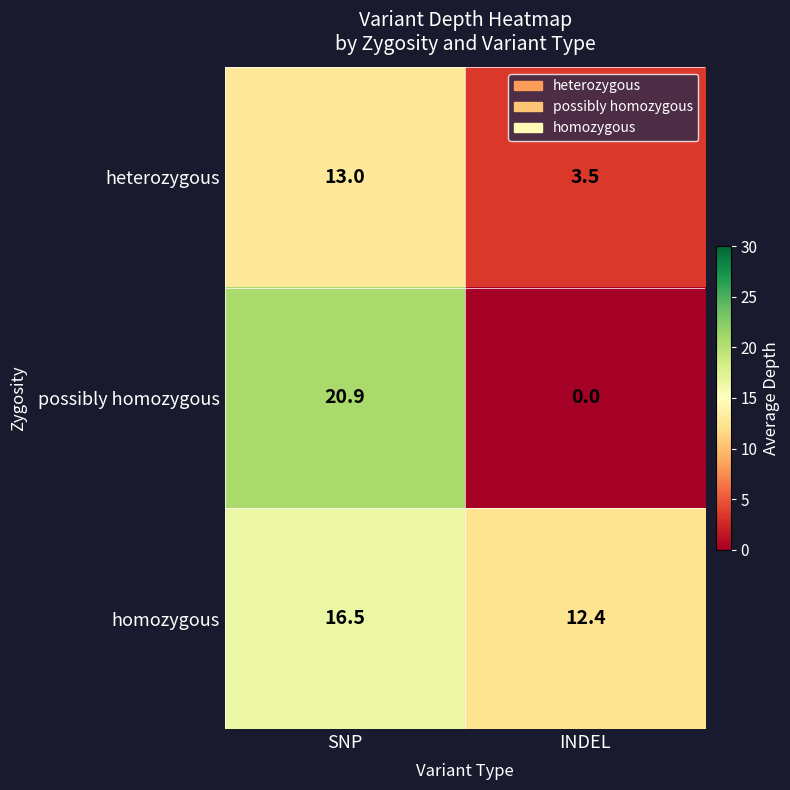

Reading right to left, extract all data points from this chart.

heterozygous: 3.5	13.0
possibly homozygous: 0.0	20.9
homozygous: 12.4	16.5